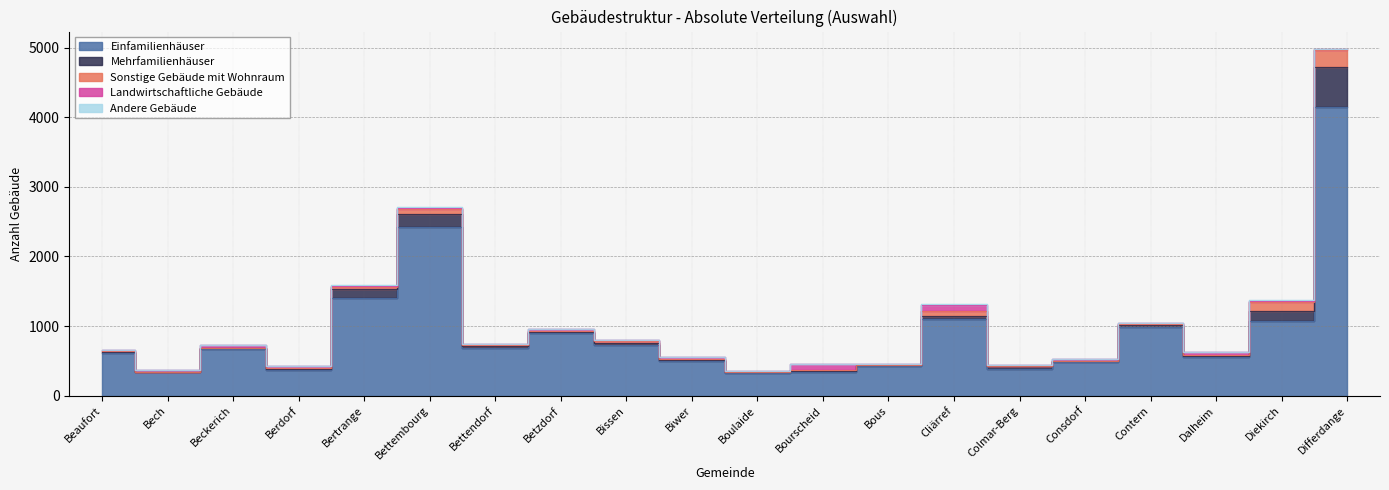

At Diekirch, list the series in order from largest to smallest.

Einfamilienhäuser, Sonstige Gebäude mit Wohnraum, Mehrfamilienhäuser, Andere Gebäude, Landwirtschaftliche Gebäude